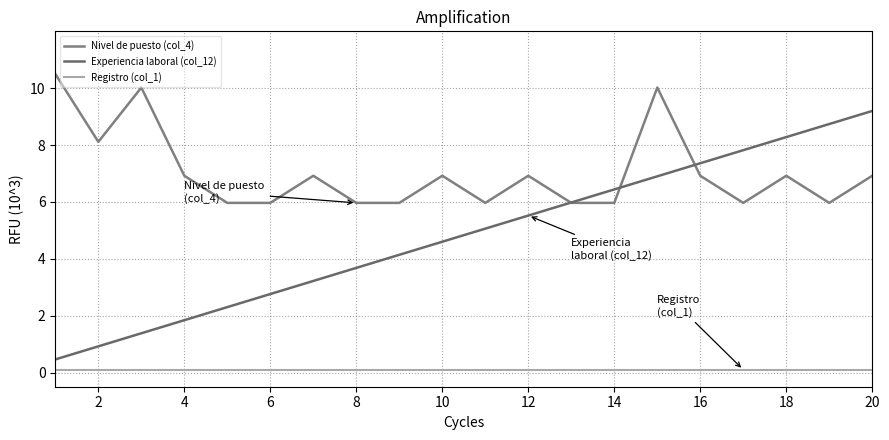

How many categories are shown in the chart?

20